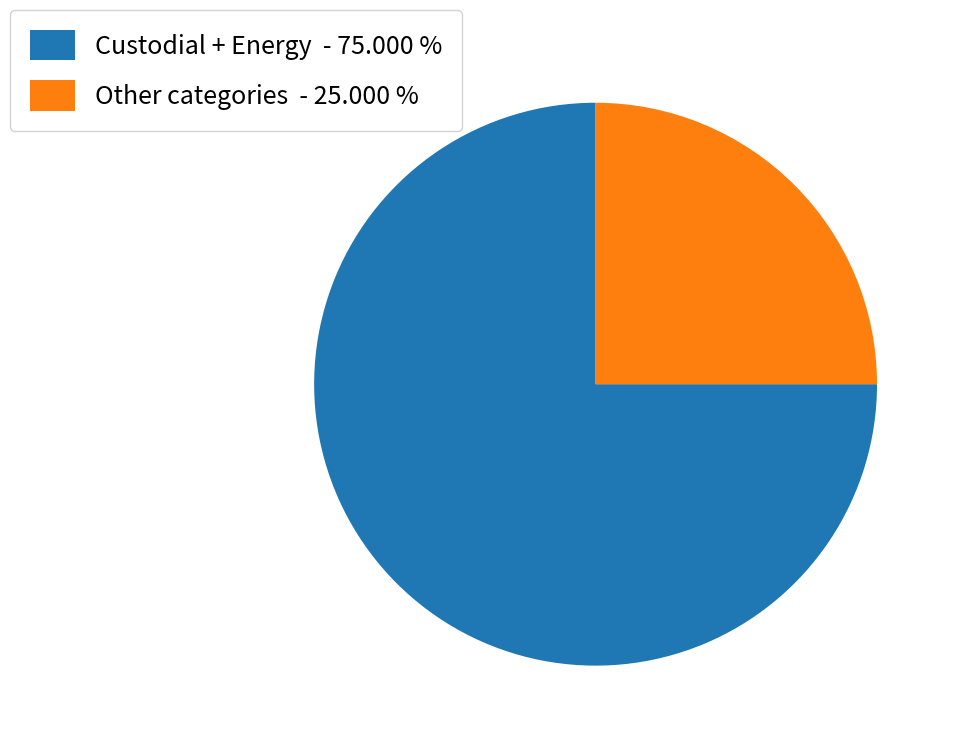

Is there any slice that represents more than half of the pie?

Yes